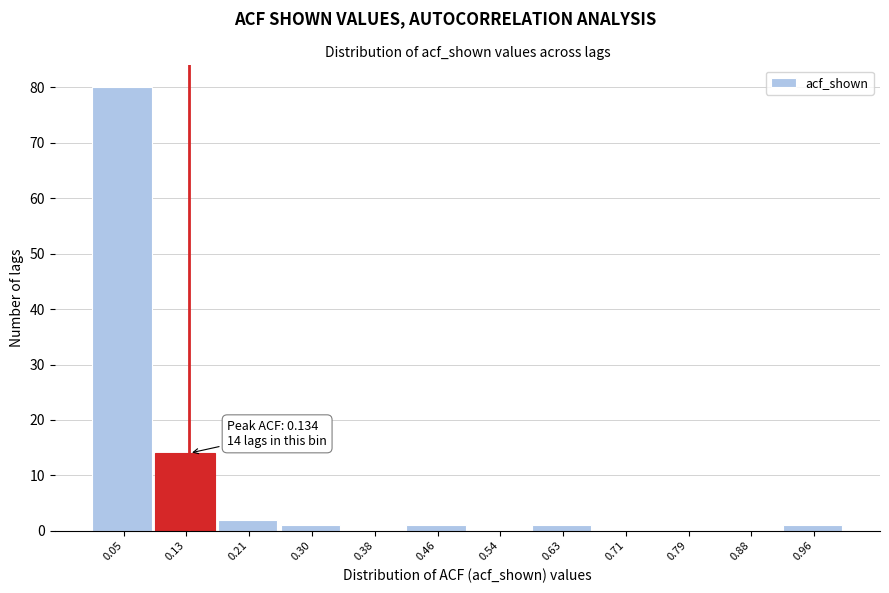

Which range on the x-axis has the tallest bar?

0.01 to 0.09